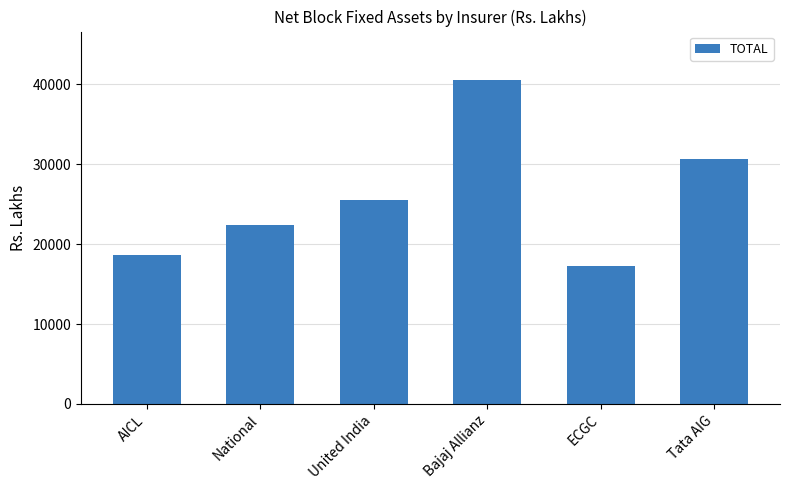

What is the change in value from National to Tata AIG?

+8341.6